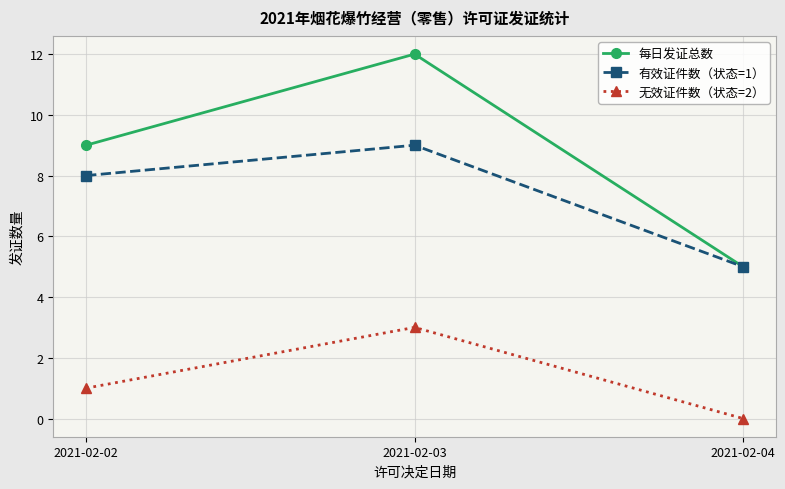

The value of 每日发证总数 at 2021-02-04 is 9. True or false?

False